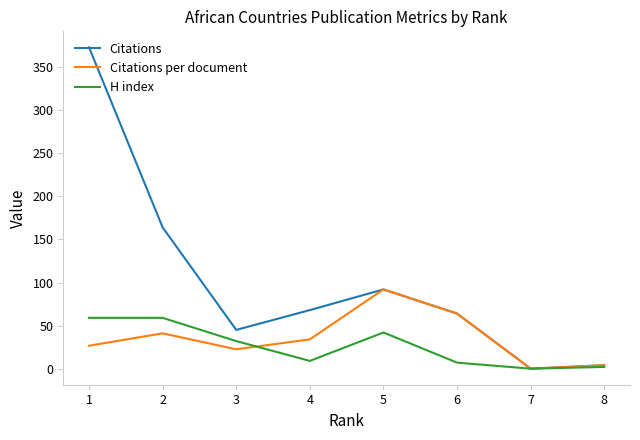

How many lines are shown in the chart?

3